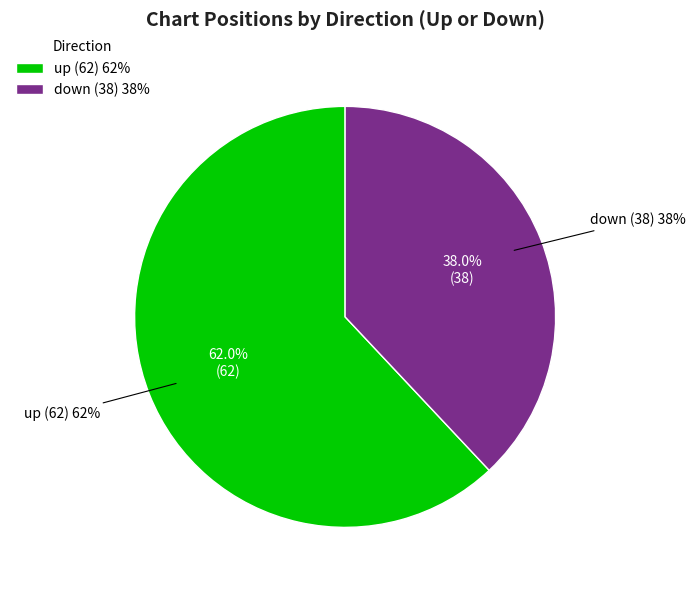

Which category accounts for the majority?

up